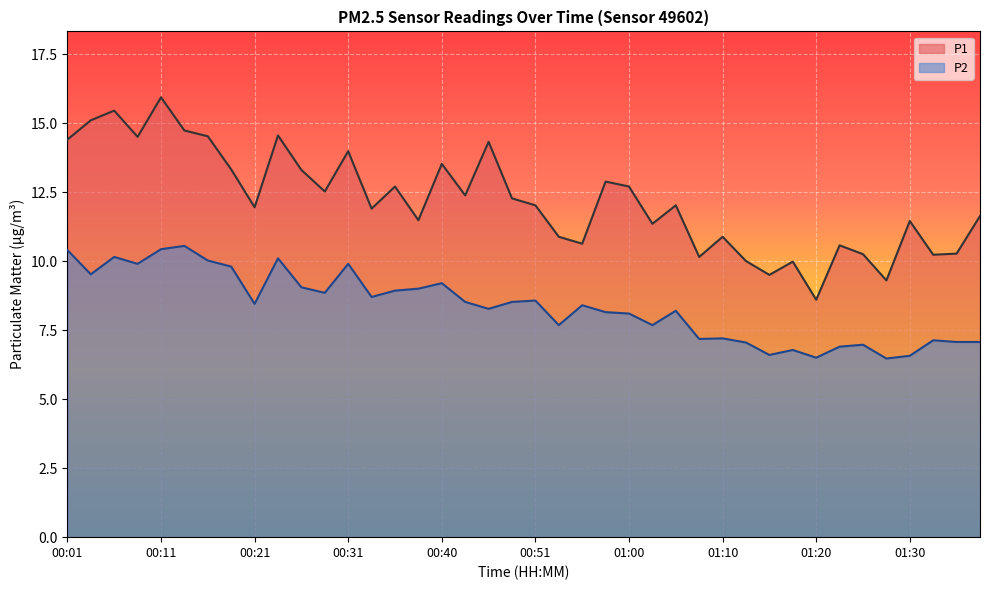

Reading left to right, list all the values displayed in this chart.

P1: 14.4	15.1	15.4	14.5	15.9	14.7	14.5	13.3	11.9	14.6	13.3	12.5	14.0	11.9	12.7	11.5	13.5	12.4	14.3	12.3	12.0	10.9	10.6	12.9	12.7	11.3	12.0	10.2	10.9	10.0	9.5	10.0	8.6	10.6	10.2	9.3	11.4	10.2	10.3	11.6
P2: 10.4	9.5	10.2	9.9	10.4	10.6	10.0	9.8	8.4	10.1	9.1	8.8	9.9	8.7	8.9	9.0	9.2	8.5	8.3	8.5	8.6	7.7	8.4	8.2	8.1	7.7	8.2	7.2	7.2	7.0	6.6	6.8	6.5	6.9	7.0	6.5	6.6	7.1	7.1	7.1